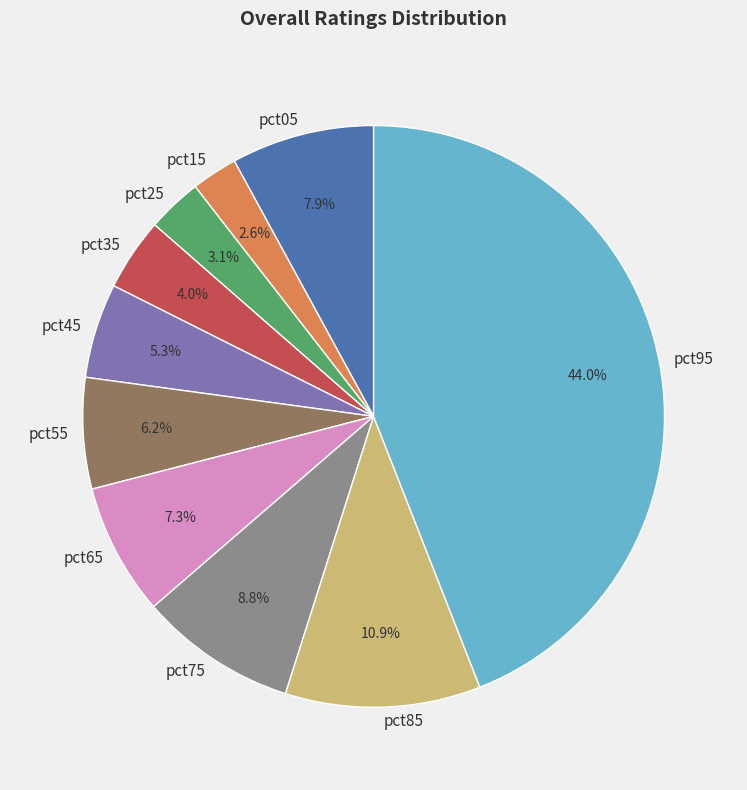

Which category has the biggest portion of the pie?

pct95